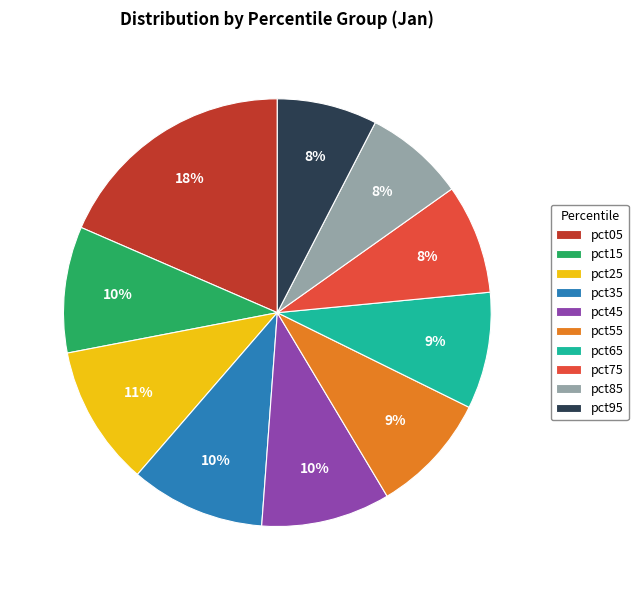

Combined, do pct65 and pct95 account for over 50%?

No